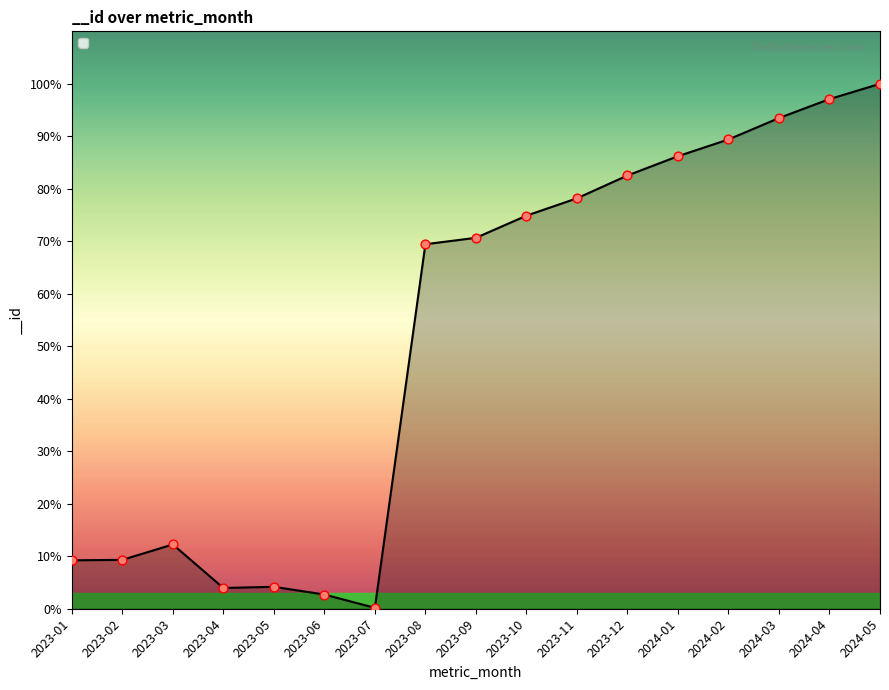

Between 2023-06 and 2023-02, which is larger?

2023-02